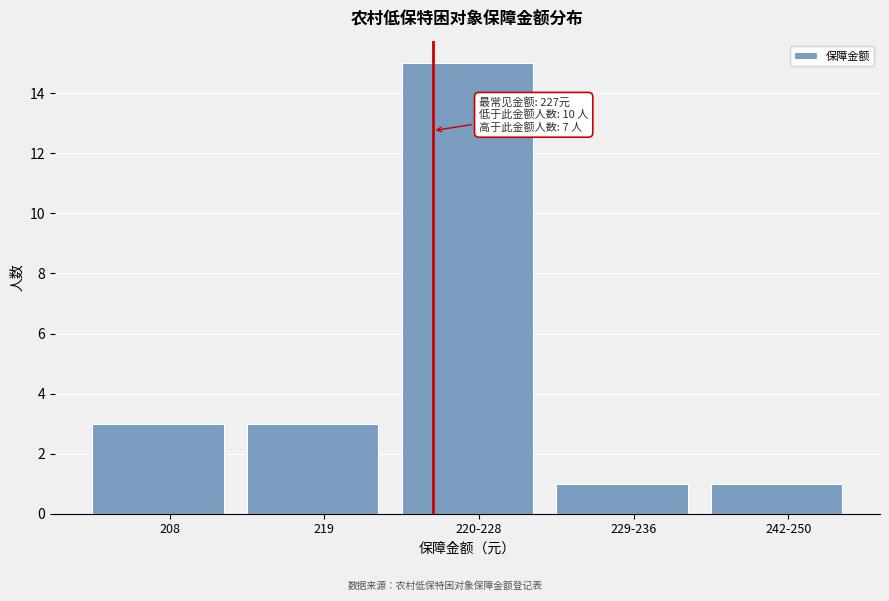

Reading right to left, list all the values displayed in this chart.

242-250=1	229-236=1	220-228=15	219=3	208=3